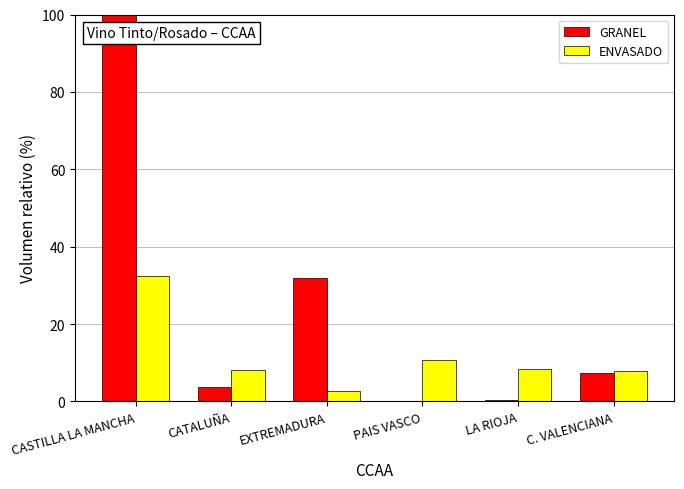

At which label does GRANEL reach its peak?

CASTILLA LA MANCHA